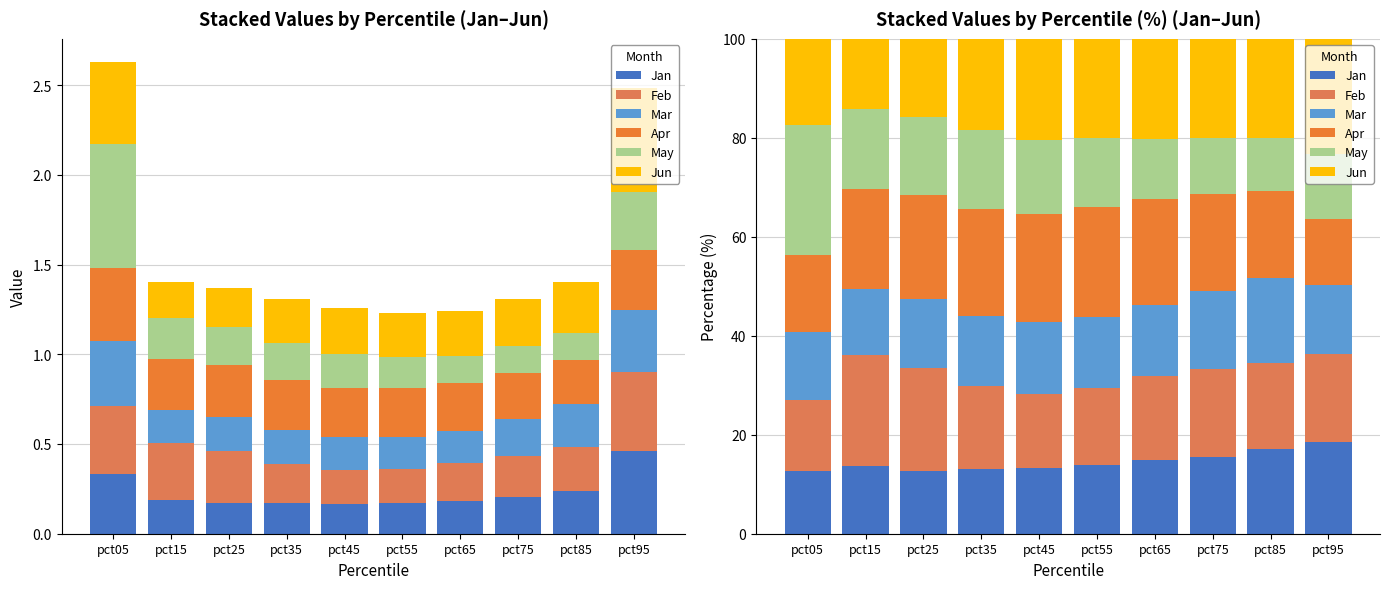

Which label corresponds to the smallest value in the chart?

pct85